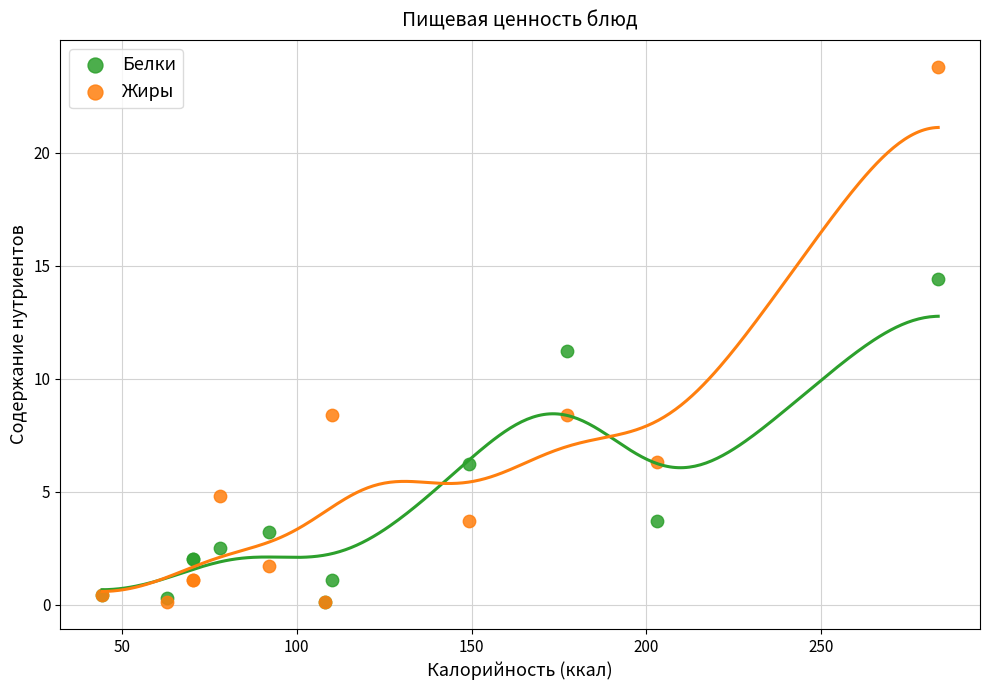

What are all the series names shown in the legend?

Белки, Жиры